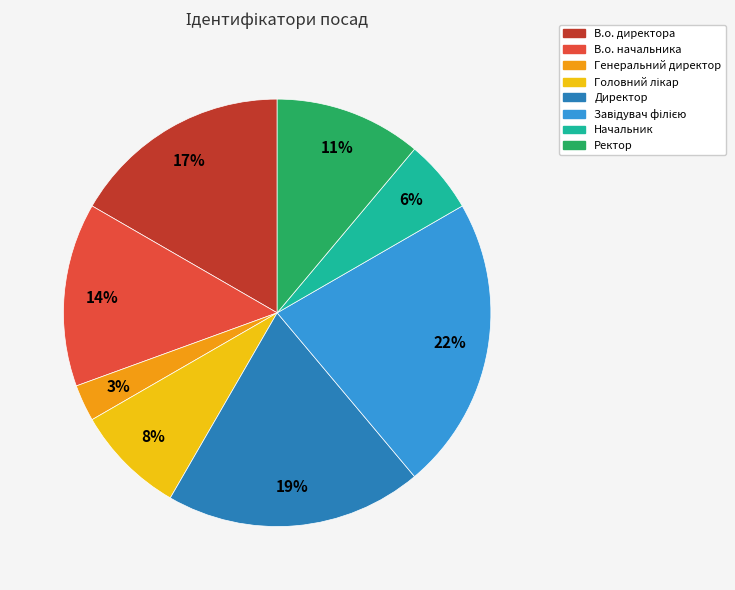

Which category has the smallest portion of the pie?

Генеральний директор